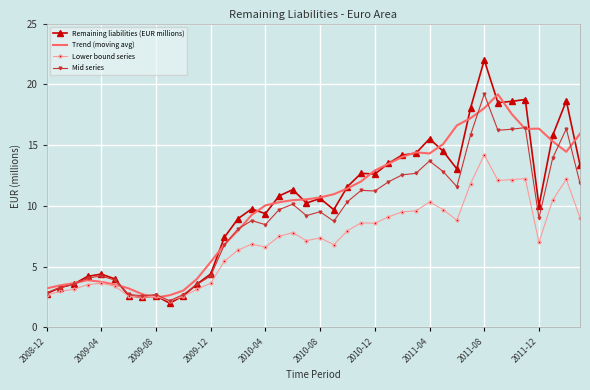

What is the greatest value displayed?

22.0